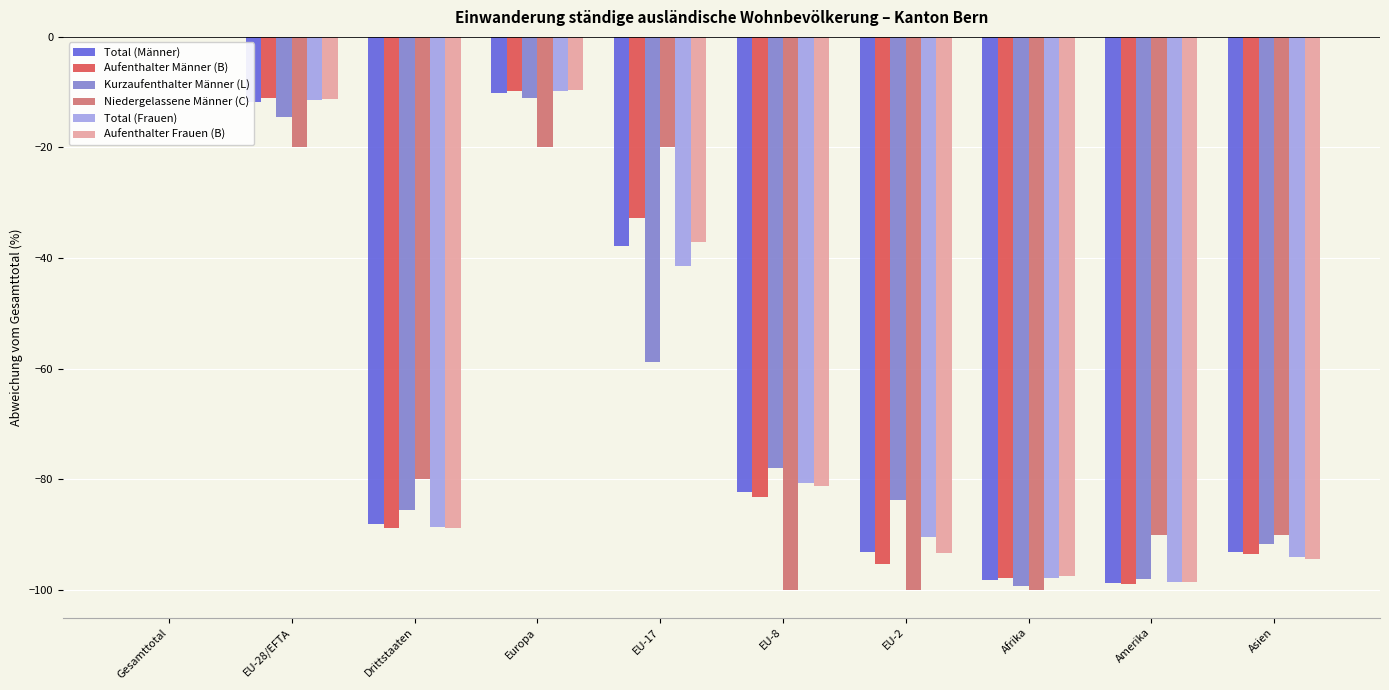

Reading left to right, list all the values displayed in this chart.

Total (Männer): Gesamttotal=0.0	EU-28/EFTA=-11.8	Drittstaaten=-88.2	Europa=-10.1	EU-17=-37.8	EU-8=-82.3	EU-2=-93.1	Afrika=-98.2	Amerika=-98.7	Asien=-93.1
Aufenthalter Männer (B): Gesamttotal=0.0	EU-28/EFTA=-11.1	Drittstaaten=-88.9	Europa=-9.8	EU-17=-32.7	EU-8=-83.3	EU-2=-95.4	Afrika=-97.9	Amerika=-98.9	Asien=-93.5
Kurzaufenthalter Männer (L): Gesamttotal=0.0	EU-28/EFTA=-14.5	Drittstaaten=-85.5	Europa=-11.0	EU-17=-58.8	EU-8=-77.9	EU-2=-83.8	Afrika=-99.3	Amerika=-98.0	Asien=-91.7
Niedergelassene Männer (C): Gesamttotal=0.0	EU-28/EFTA=-20.0	Drittstaaten=-80.0	Europa=-20.0	EU-17=-20.0	EU-8=-100.0	EU-2=-100.0	Afrika=-100.0	Amerika=-90.0	Asien=-90.0
Total (Frauen): Gesamttotal=0.0	EU-28/EFTA=-11.4	Drittstaaten=-88.6	Europa=-9.7	EU-17=-41.5	EU-8=-80.6	EU-2=-90.4	Afrika=-97.9	Amerika=-98.6	Asien=-94.0
Aufenthalter Frauen (B): Gesamttotal=0.0	EU-28/EFTA=-11.2	Drittstaaten=-88.8	Europa=-9.7	EU-17=-37.2	EU-8=-81.2	EU-2=-93.3	Afrika=-97.5	Amerika=-98.6	Asien=-94.5